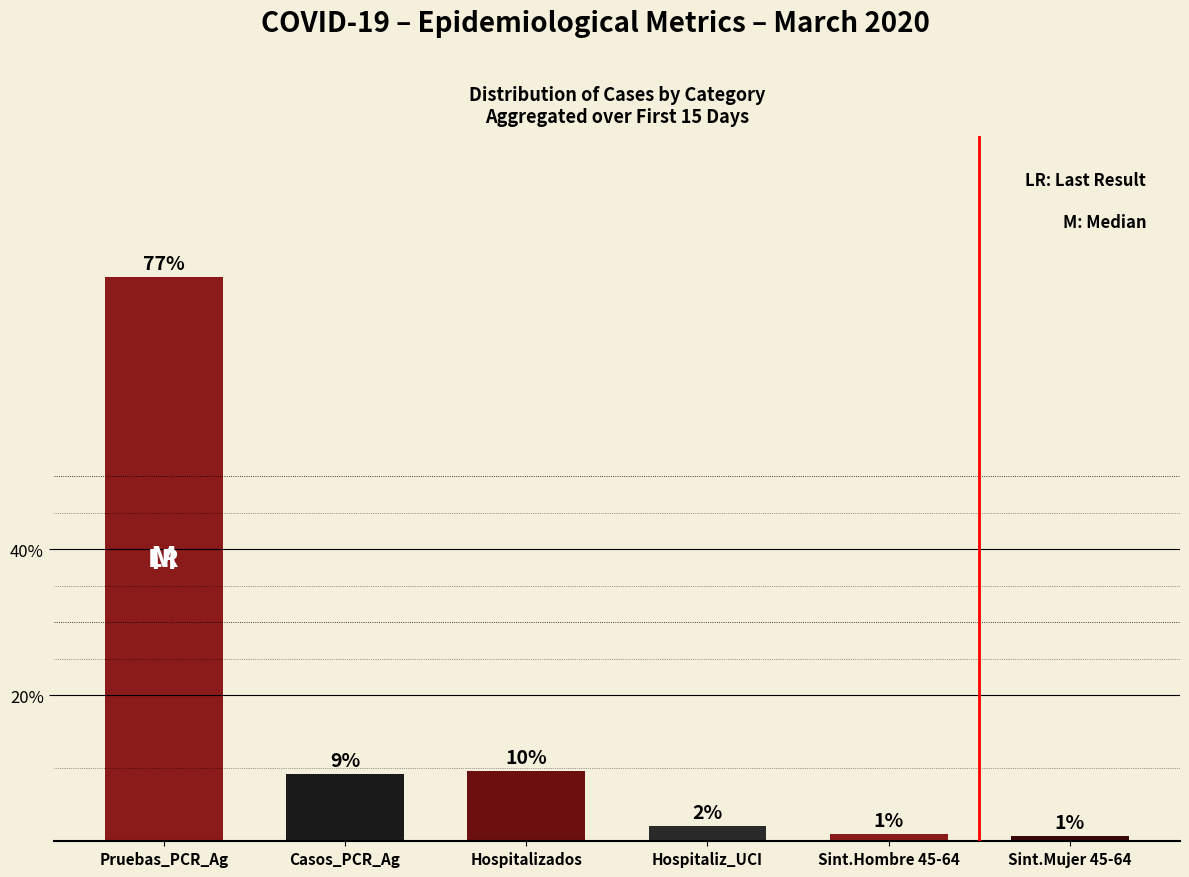

Are the bars grouped side by side (vs. stacked)?

No